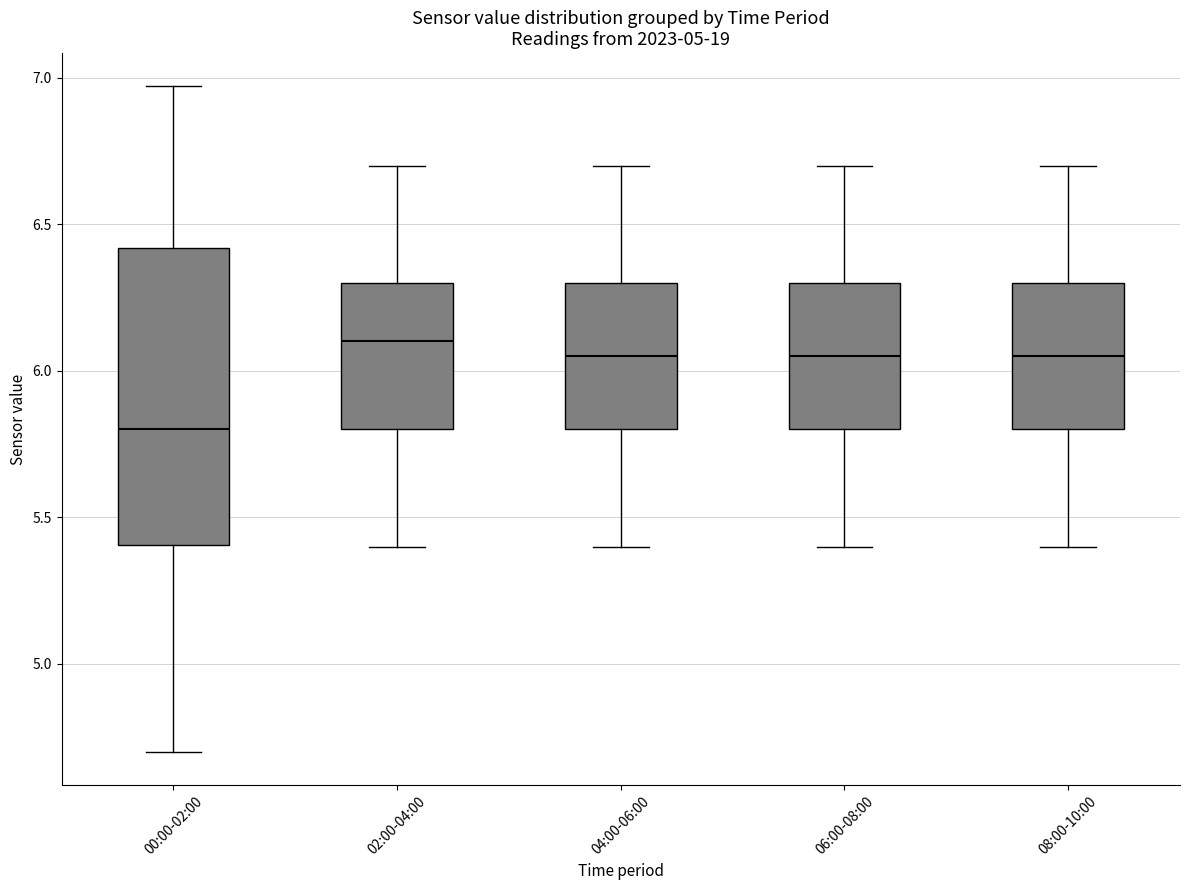

Which box is the tallest, from its lower edge to its upper edge?

00:00-02:00